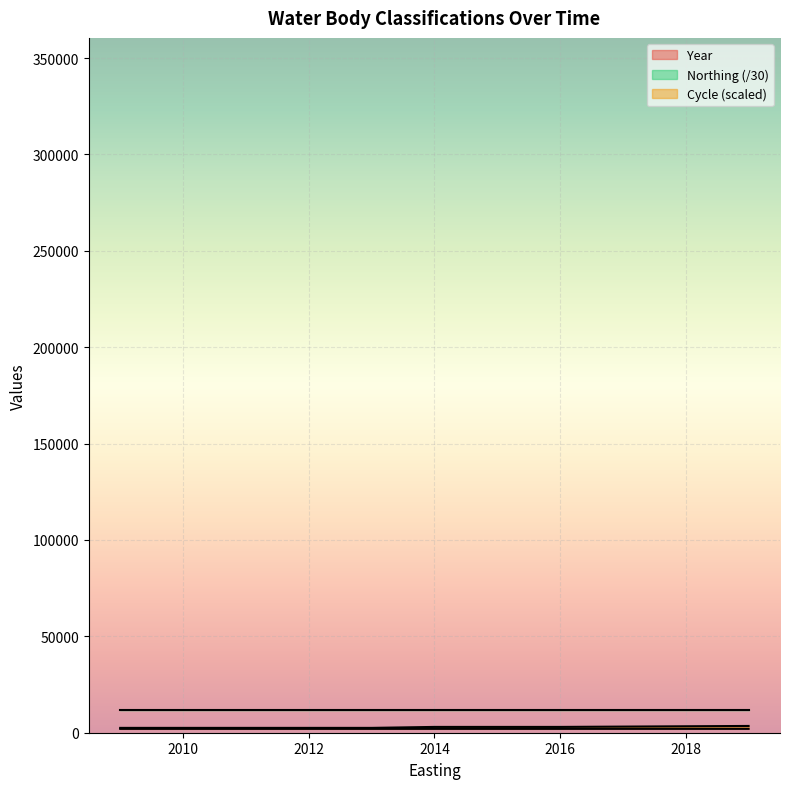

At which label is Year closest to 2014?

2014